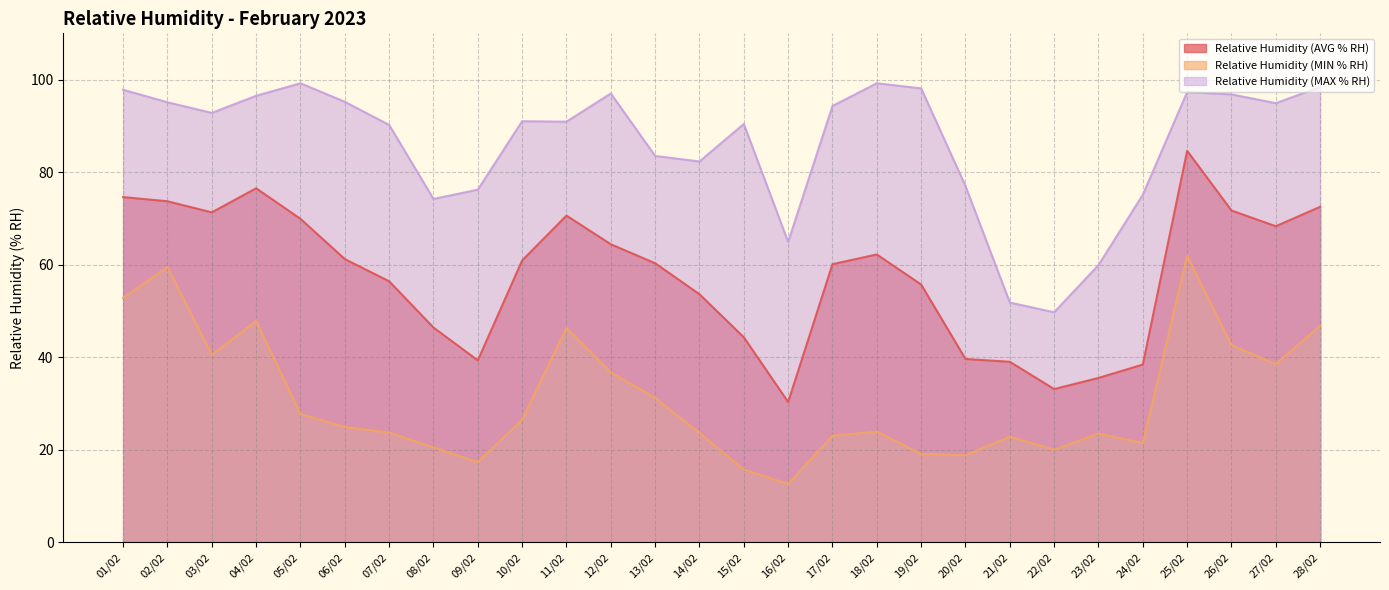

Reading left to right, what are all the values shown in this chart?

Relative Humidity (AVG % RH): 74.6	73.7	71.3	76.5	69.9	61.2	56.4	46.4	39.3	60.9	70.6	64.4	60.3	53.6	44.3	30.3	60.1	62.2	55.7	39.6	39.0	33.1	35.5	38.4	84.6	71.7	68.3	72.5
Relative Humidity (MIN % RH): 52.8	59.5	40.5	47.8	27.7	24.9	23.7	20.5	17.3	26.5	46.3	36.7	31.2	23.6	15.7	12.6	23.0	23.9	19.1	18.8	22.8	20.0	23.5	21.4	61.9	42.6	38.5	46.8
Relative Humidity (MAX % RH): 97.8	95.1	92.8	96.5	99.2	95.2	90.2	74.2	76.2	91.0	90.9	97.0	83.5	82.3	90.4	64.9	94.3	99.2	98.1	77.0	51.8	49.7	59.9	75.1	97.3	96.8	94.9	98.4